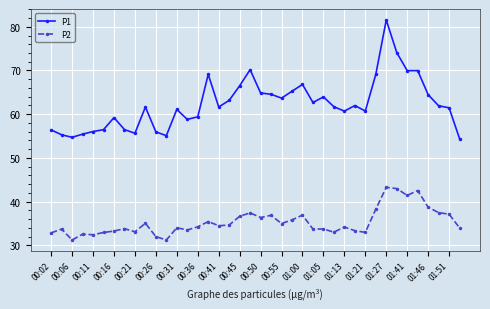

True or false: P1 has more than 1 interior local peaks.

True